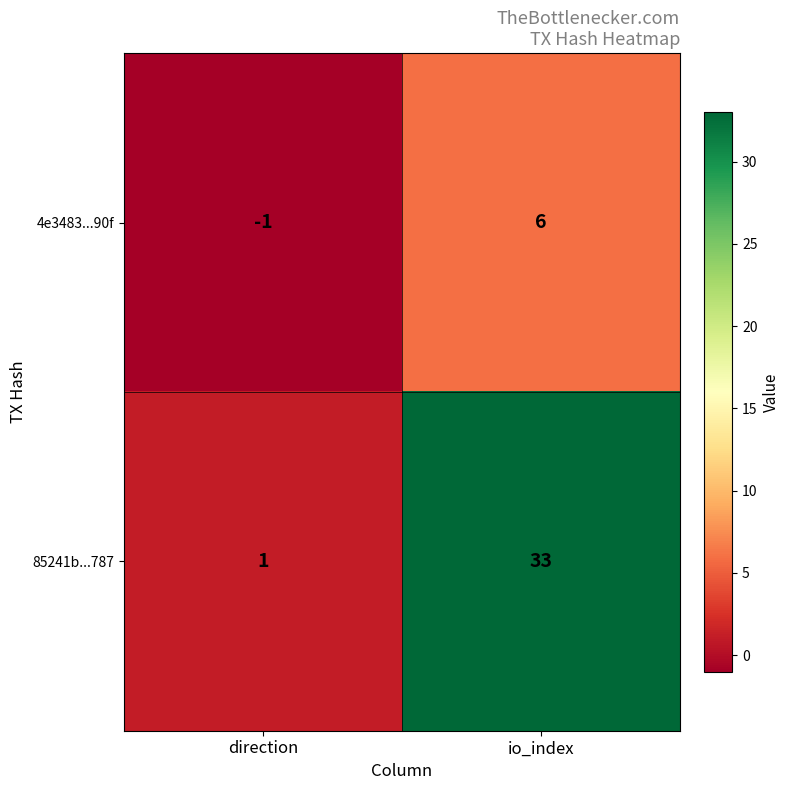

Which series has the largest total across all categories?

85241b...787